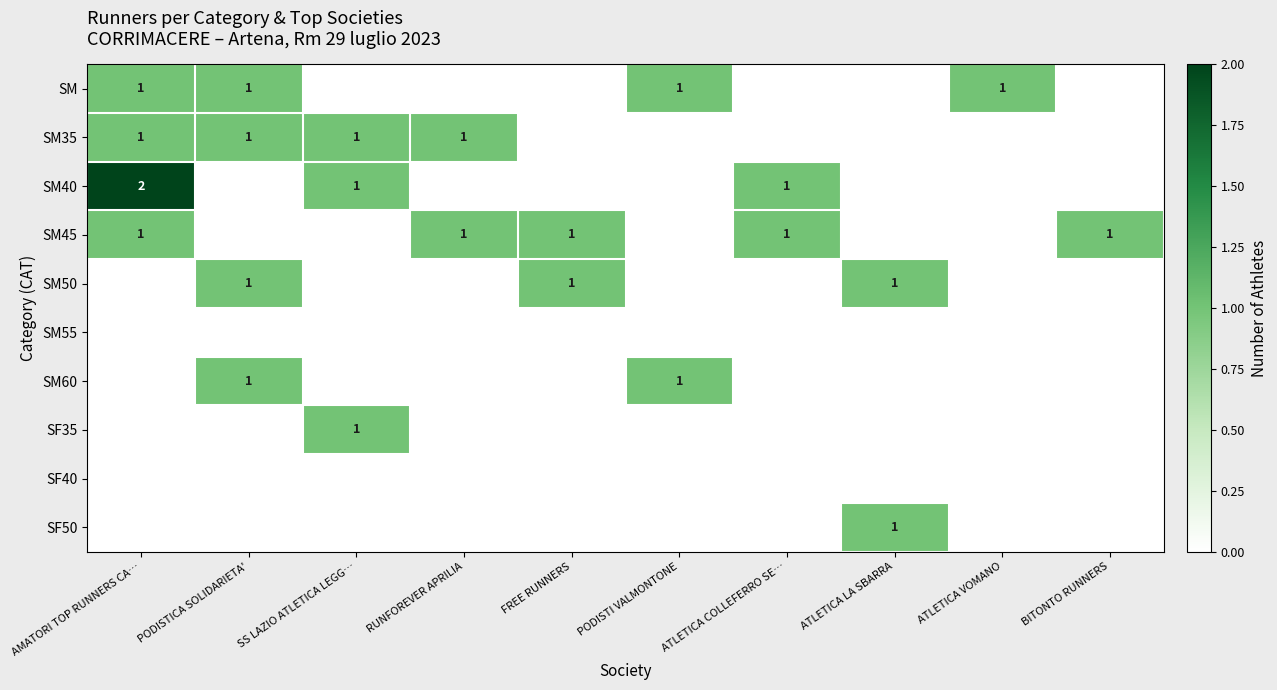

List the series in order of their peak value, lowest first.

SM55, SF40, SM, SM35, SM45, SM50, SM60, SF35, SF50, SM40